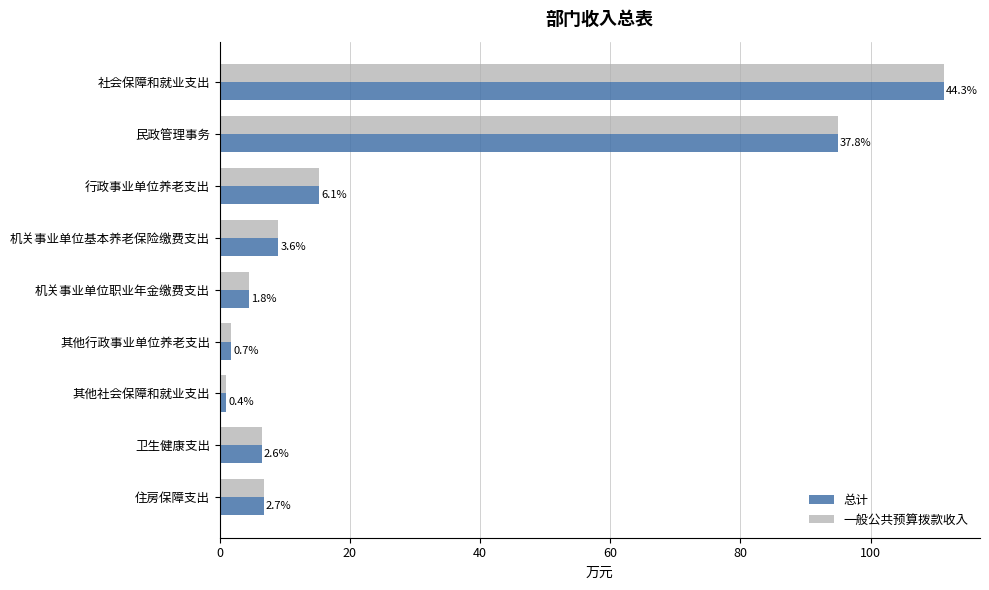

Rank the series by their maximum value, from lowest to highest.

总计, 一般公共预算拨款收入